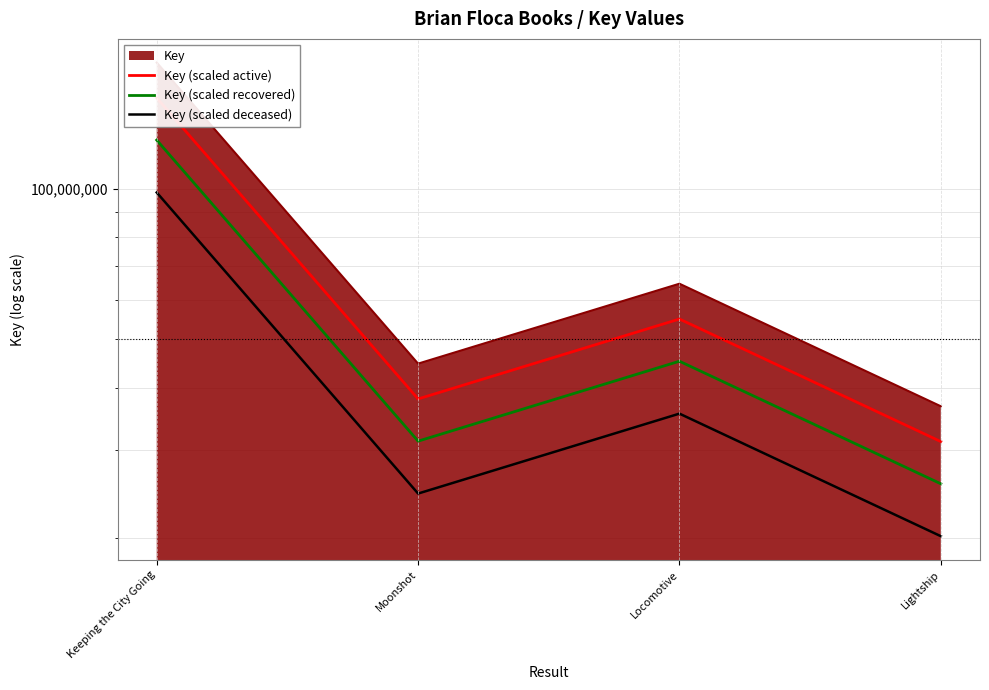

What is the spread (max minus min) of values at Locomotive?

19368939.9